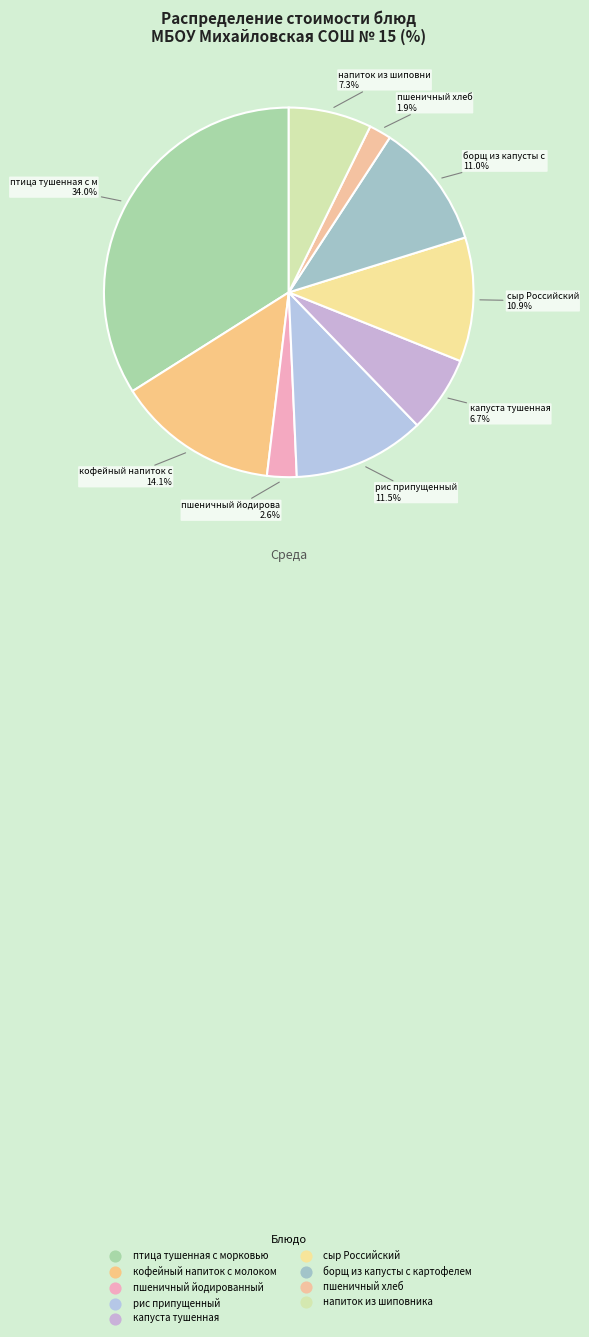

How many slices are in this pie chart?

9